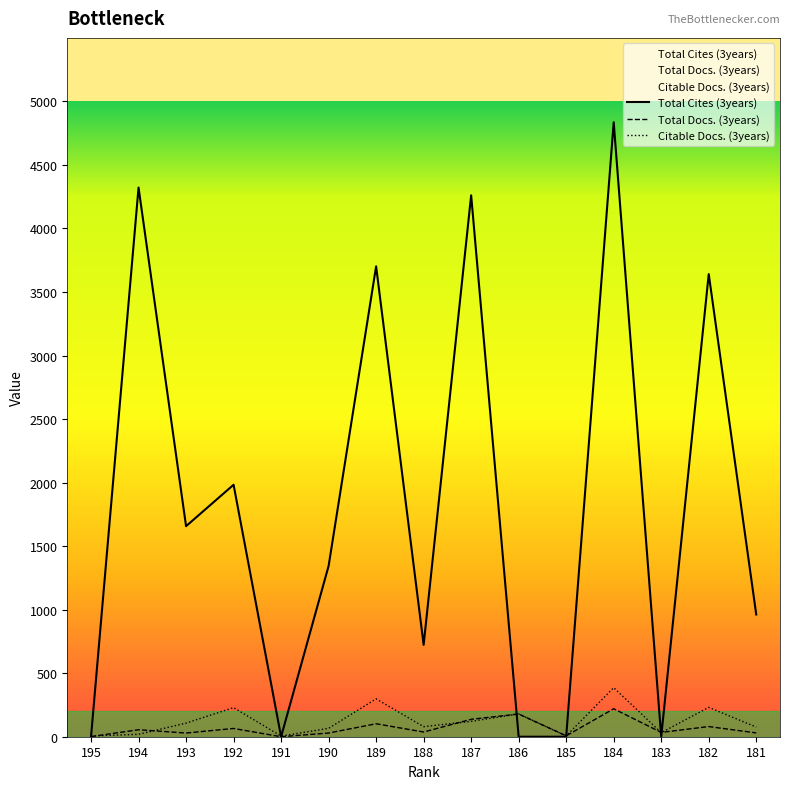

How many values in the Total Docs. (3years) series are below 37?

7